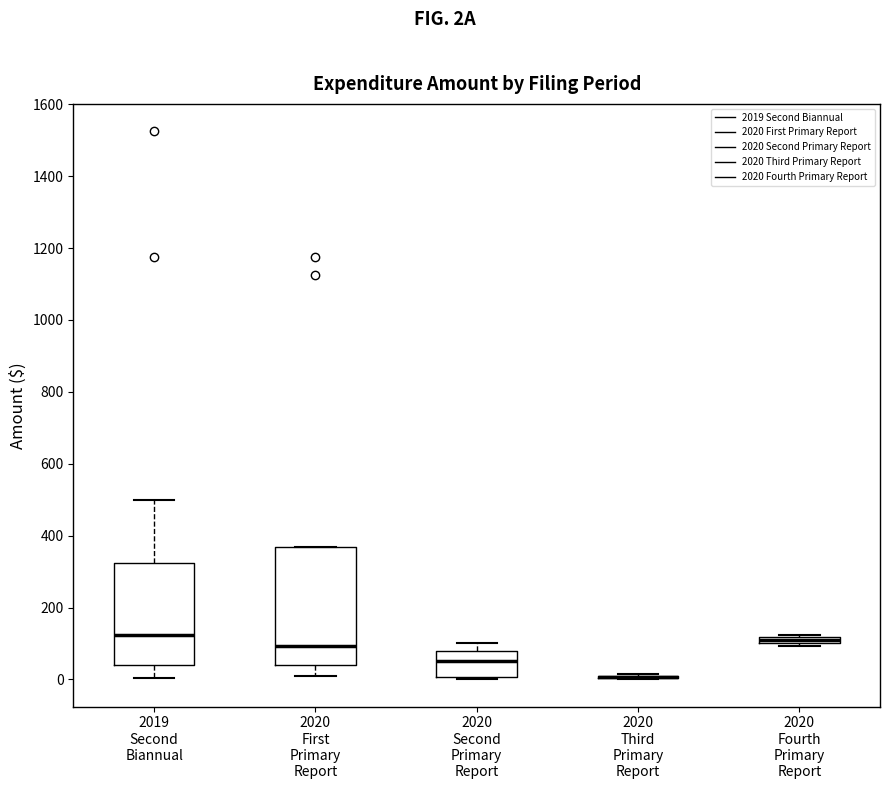

Where is the lower edge of the box for 2020 First Primary Report on the y-axis? The values are not printed on the chart, so give them approximately, as read against the axis.

40